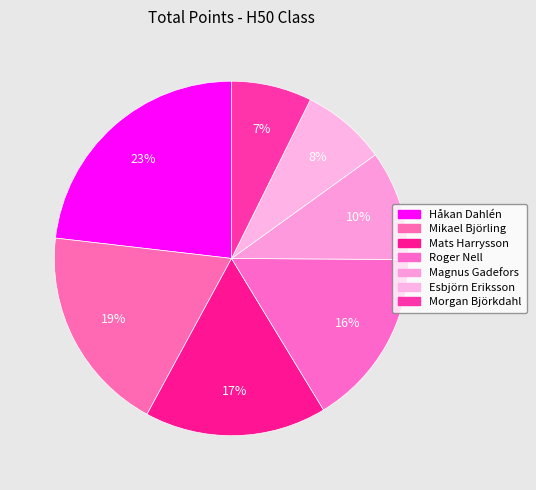

Count the number of slices in the pie.

7